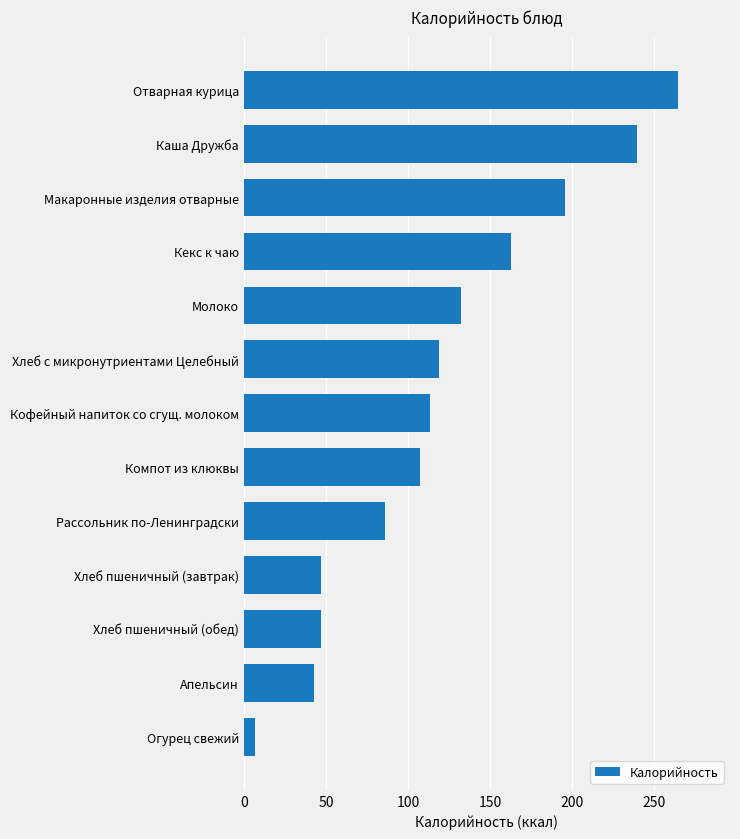

Which category has the highest value across all series?

Отварная курица